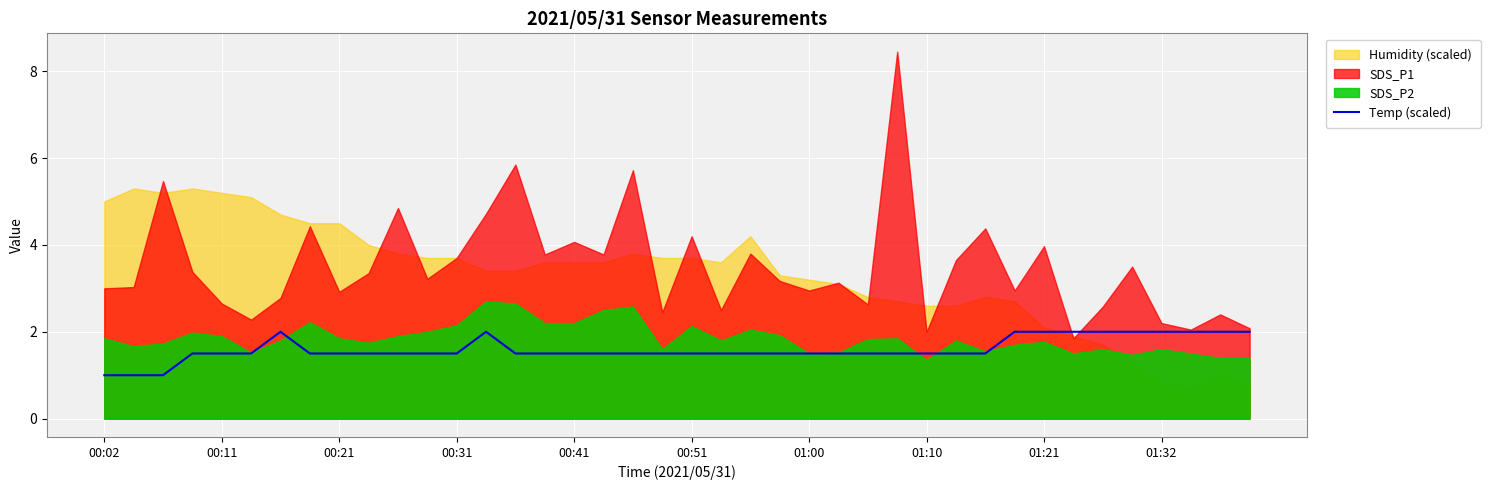

True or false: the data has more than 1 interior local peaks.

True